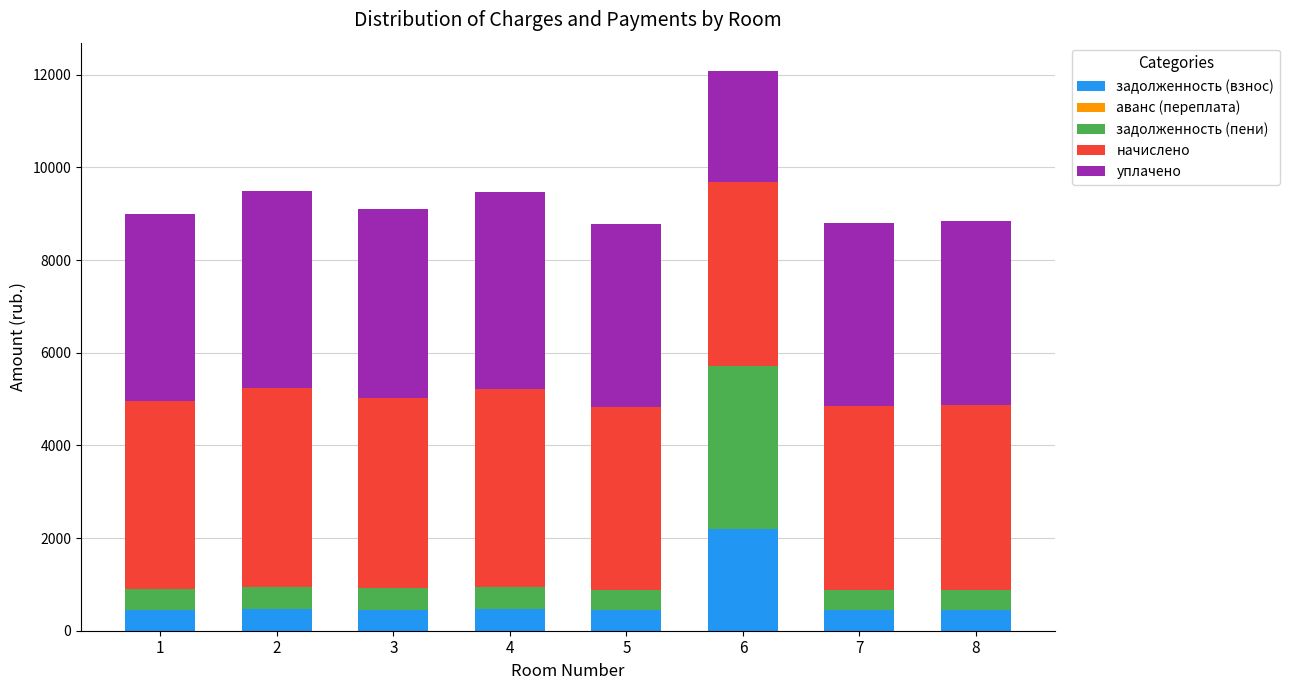

At which category is the sum across all series the highest?

6